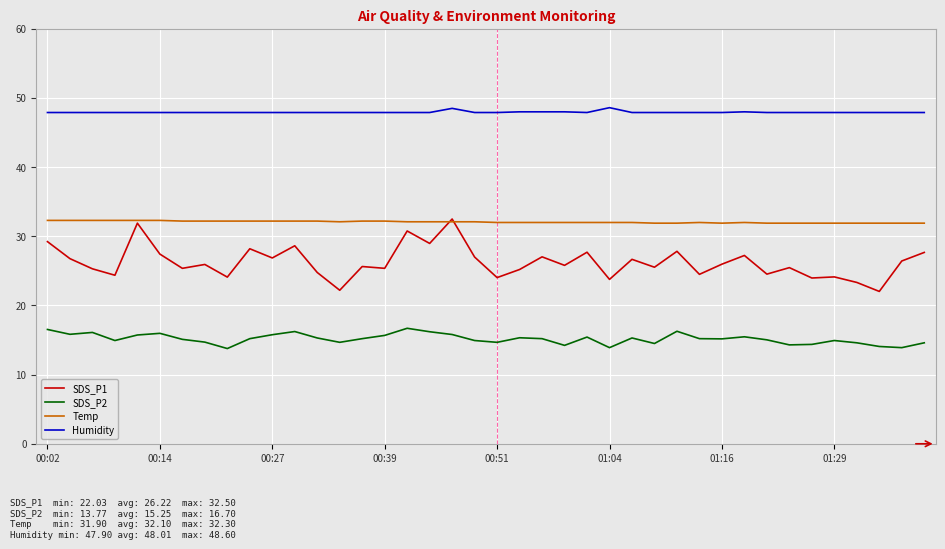

Rank the series by their average value, from highest to lowest.

Humidity, Temp, SDS_P1, SDS_P2